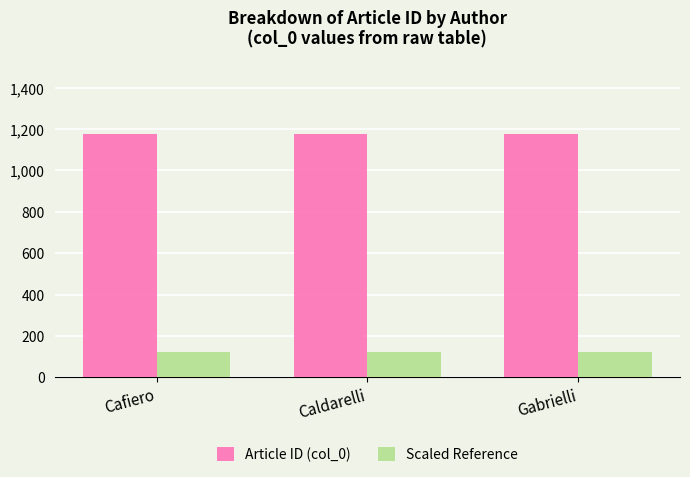

How many bars are there in each group?

2